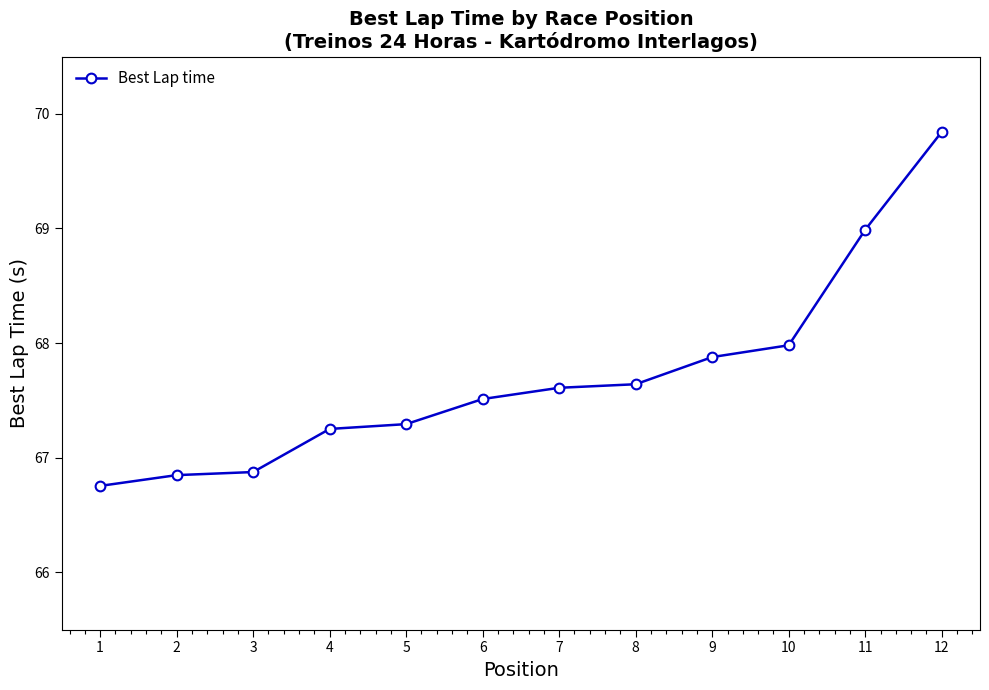

Reading left to right, list all the values displayed in this chart.

1=66.8	2=66.8	3=66.9	4=67.3	5=67.3	6=67.5	7=67.6	8=67.6	9=67.9	10=68.0	11=69.0	12=69.8